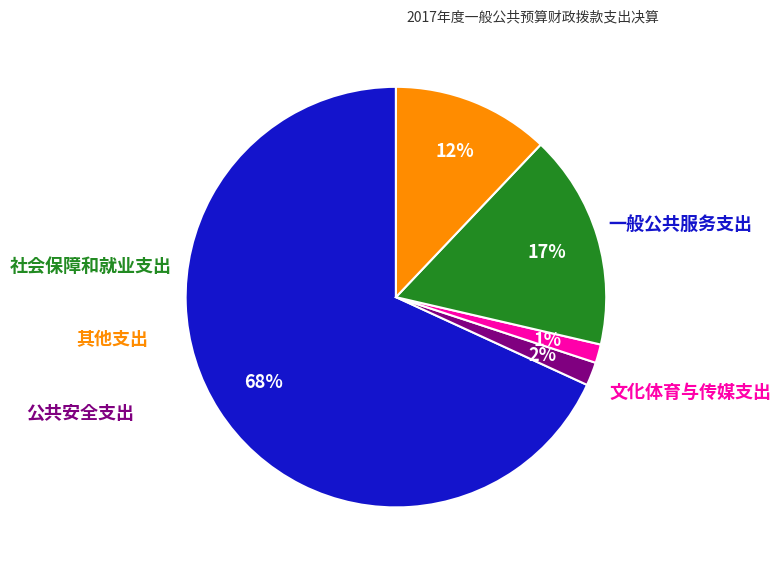

Does any single category account for the majority?

Yes